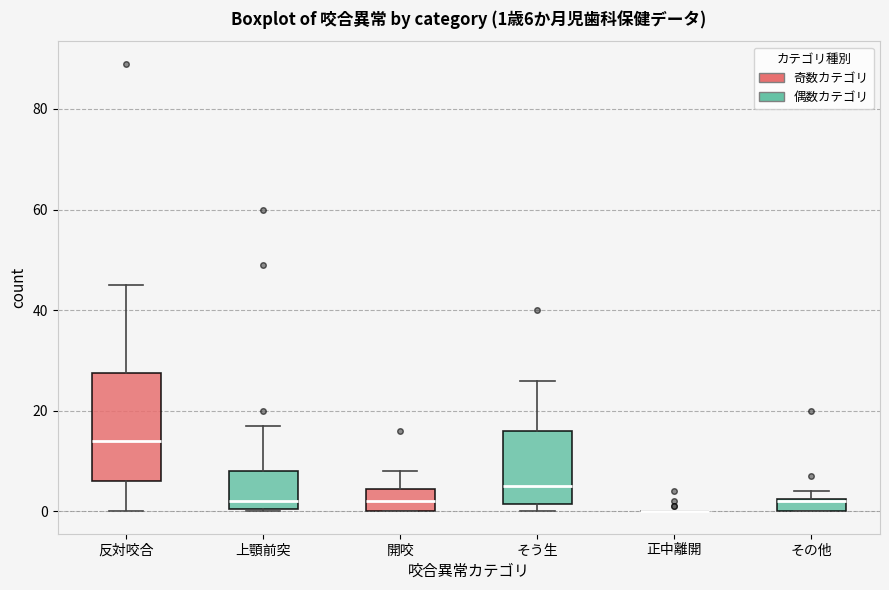

Comparing the boxes themselves (not the whiskers), which one is the tallest?

反対咬合